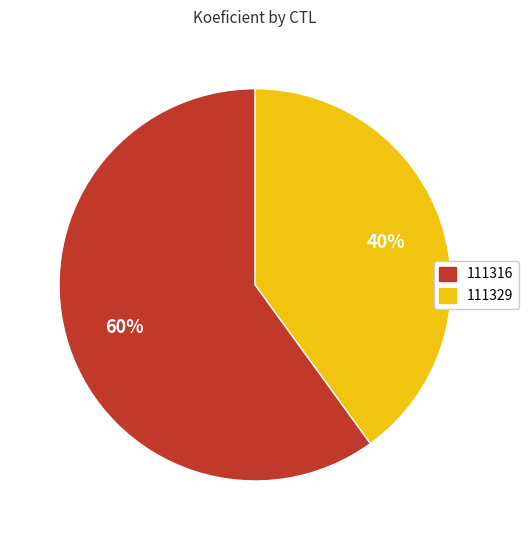

To the nearest percent, what is the difference between the largest and smallest slice percentages?

20%